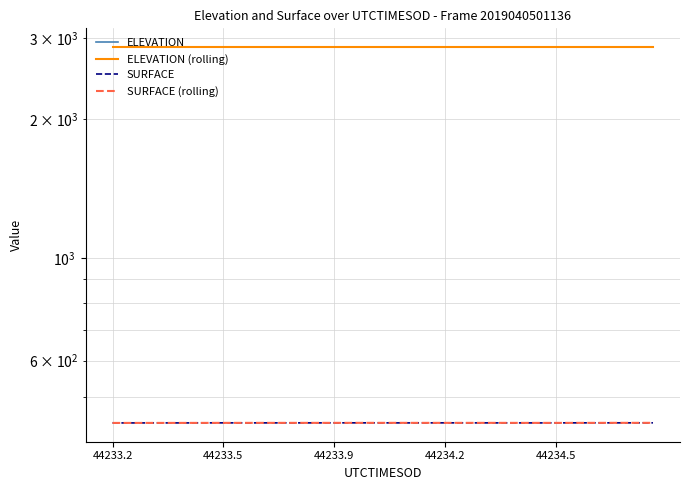

True or false: ELEVATION (rolling) and SURFACE intersect in this chart.

False